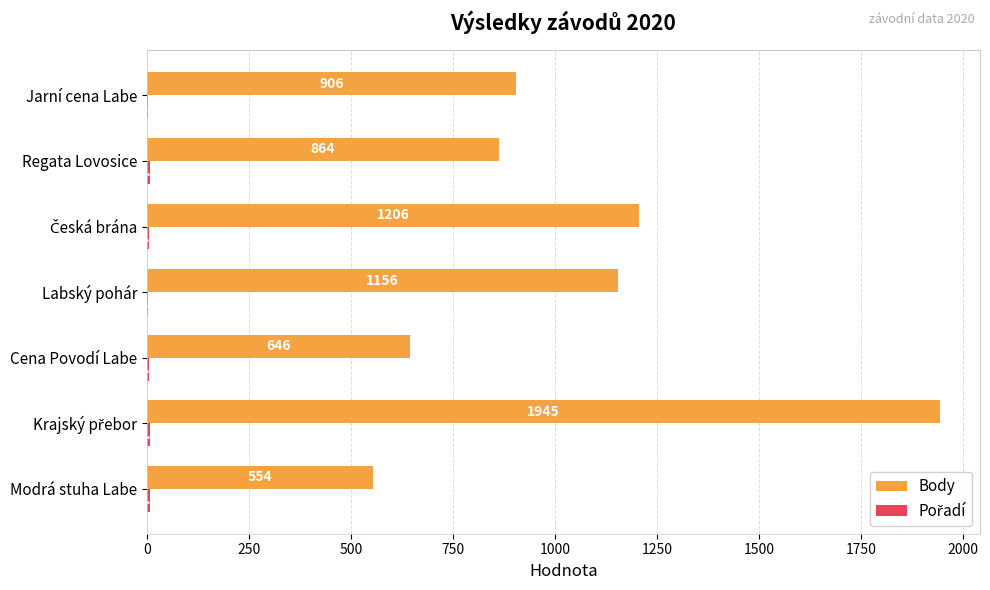

Is it true that Body equals 398 at Regata Lovosice?

False